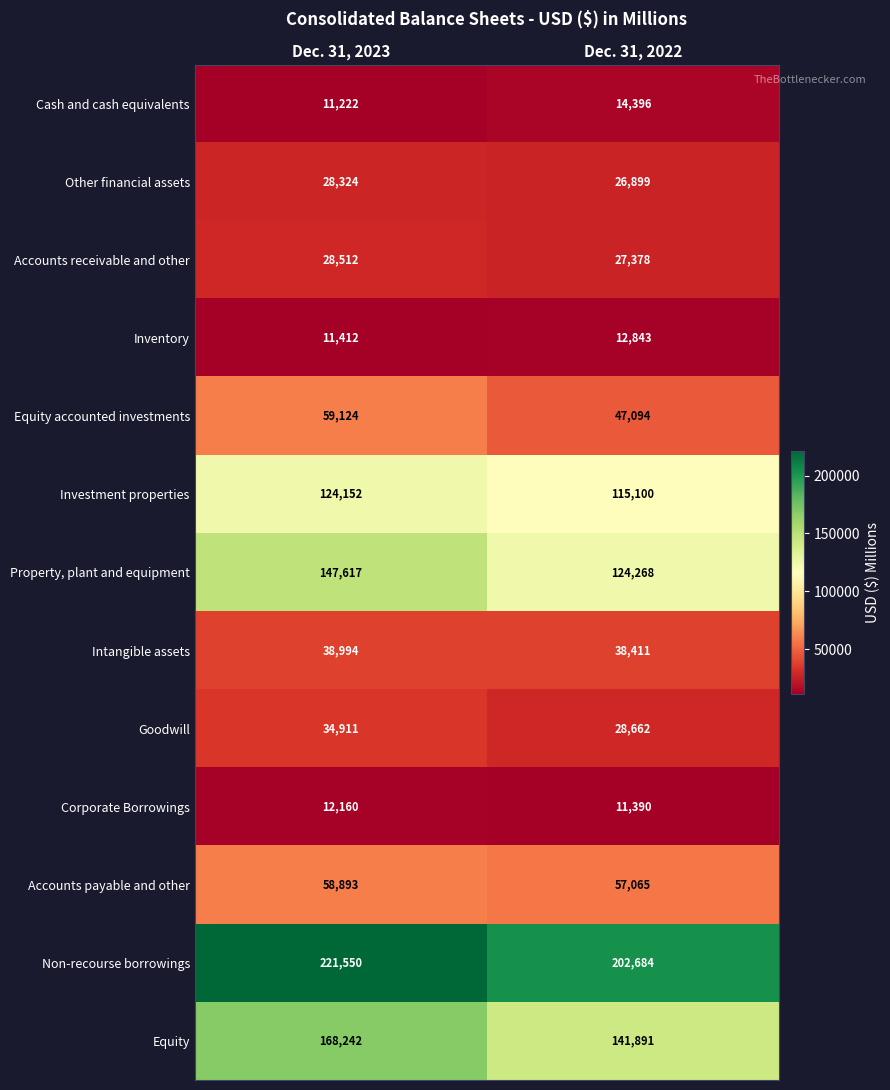

Between Dec. 31, 2023 and Dec. 31, 2022, which series saw the biggest shift?

Equity